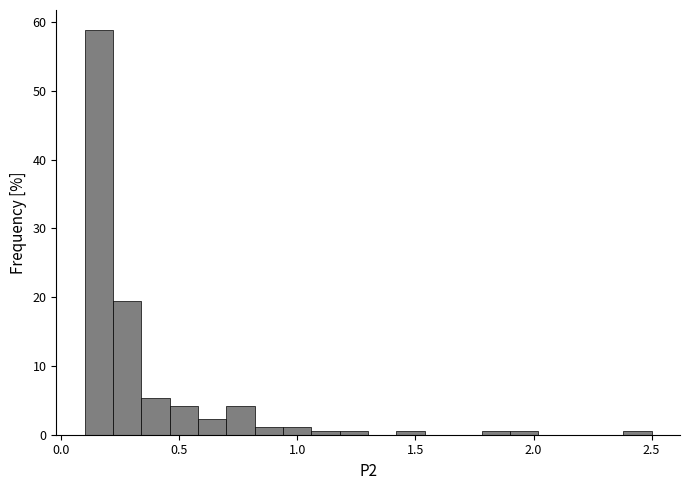

Read against the x-axis, roughly where is the centre of the tallest bar?

0.15